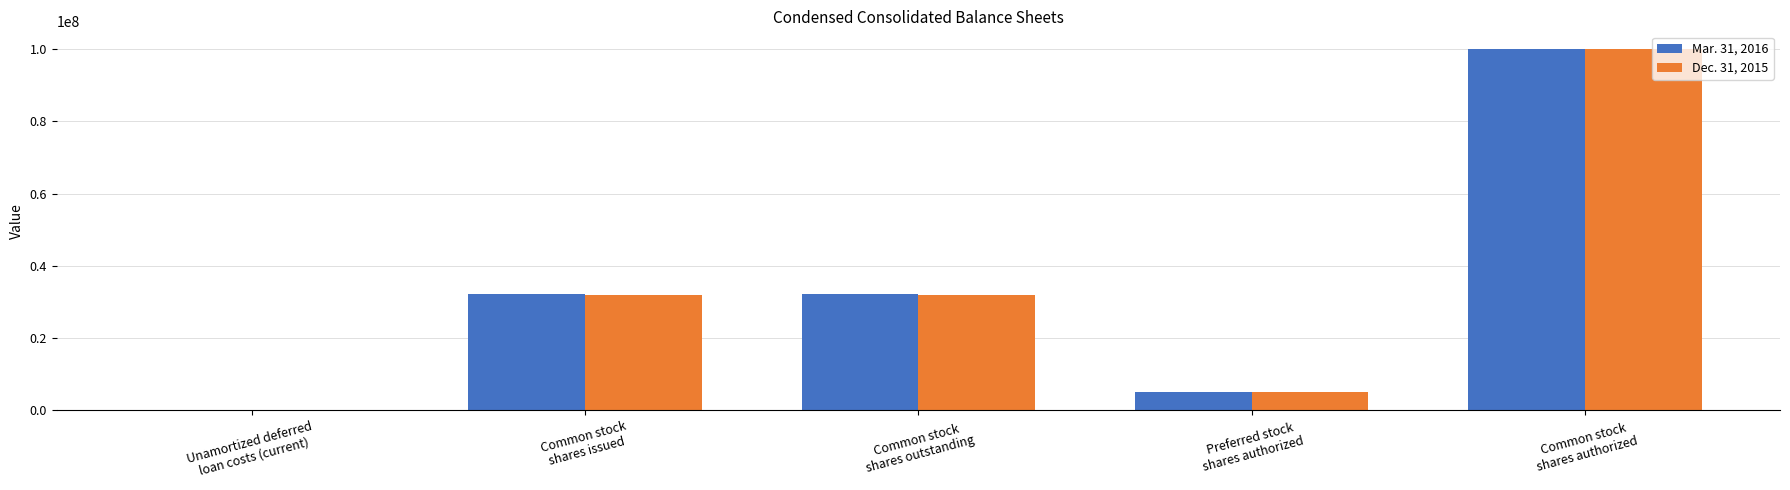

What is the maximum value shown in the chart?

100000000